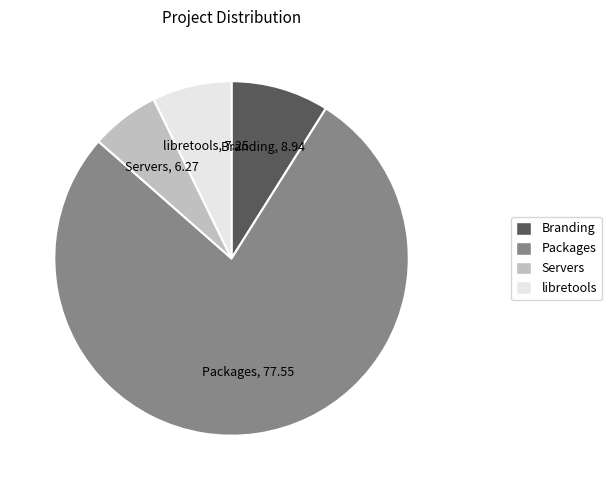

Combined, do Branding and Packages account for over 50%?

Yes